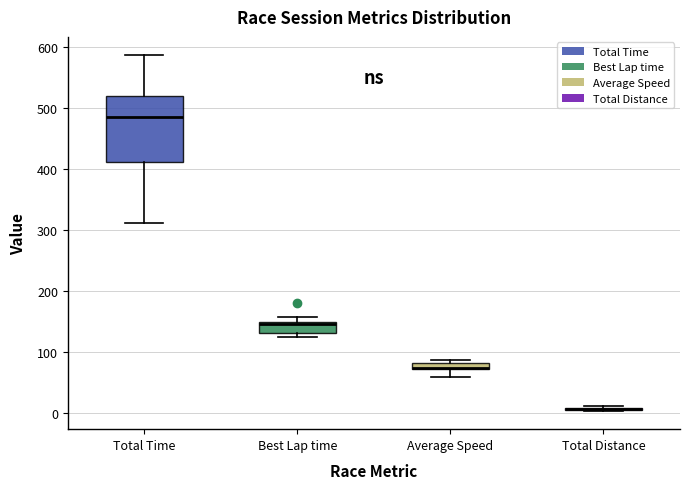

Where does the upper whisker of the box for Total Time end on the y-axis? The values are not printed on the chart, so give them approximately, as read against the axis.

590